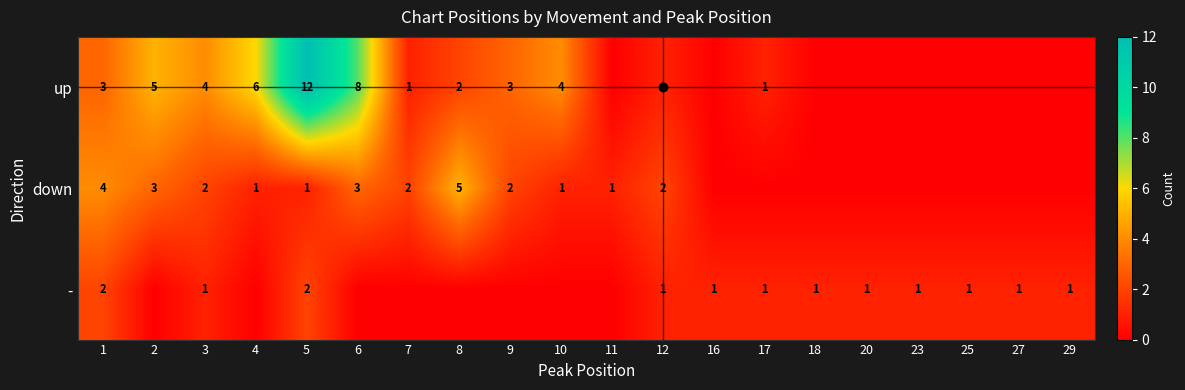

What is the spread (max minus min) of values at 3?

3